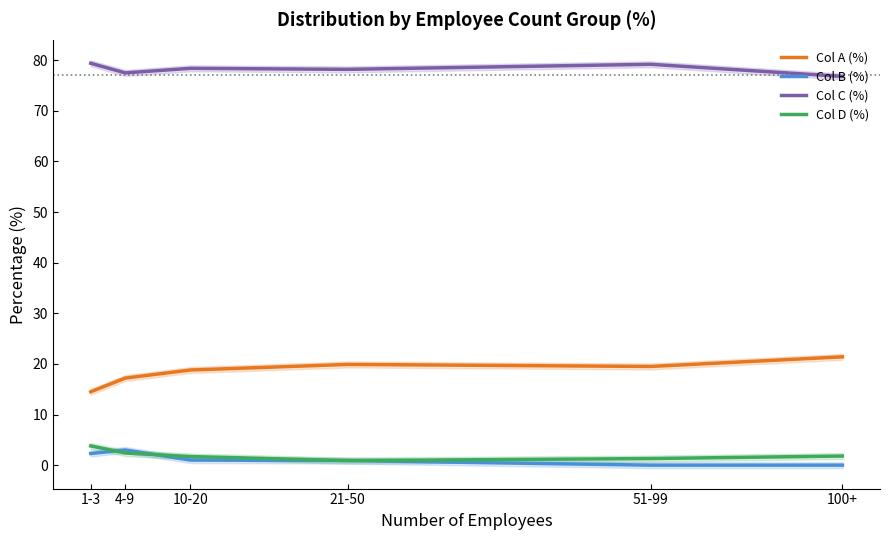

At which category does Col B (%) reach its first local peak?

4-9